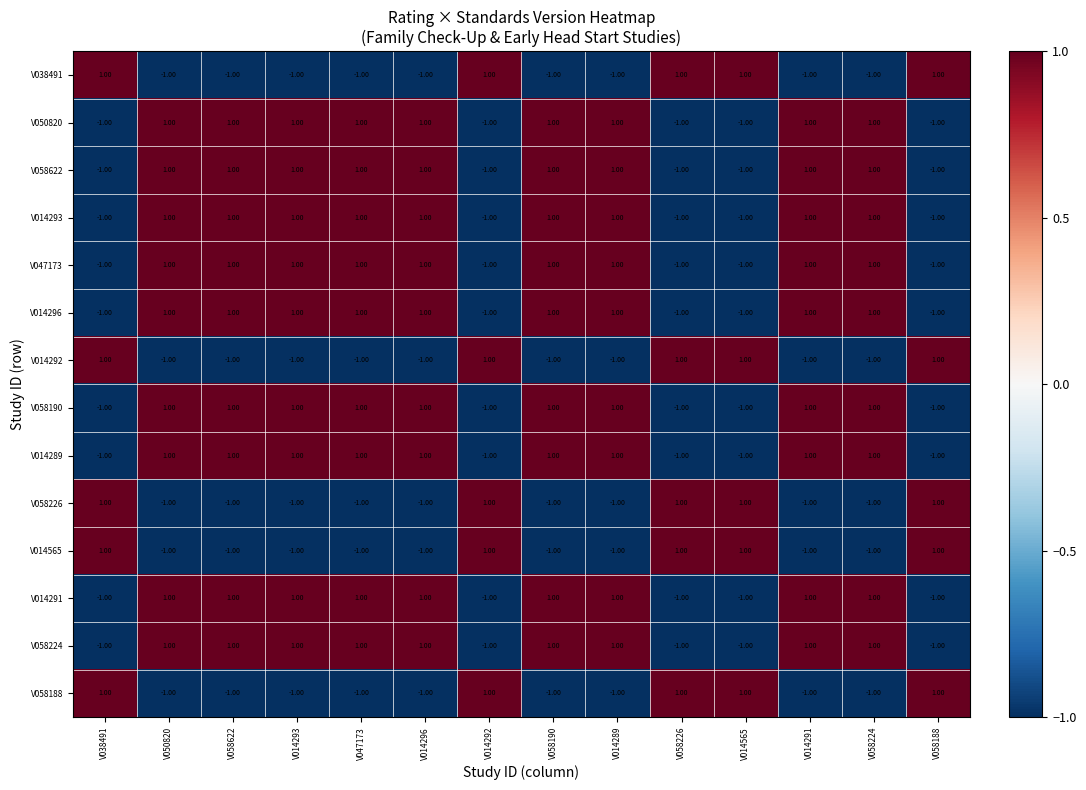

At how many categories does at least one series exceed 0?

14